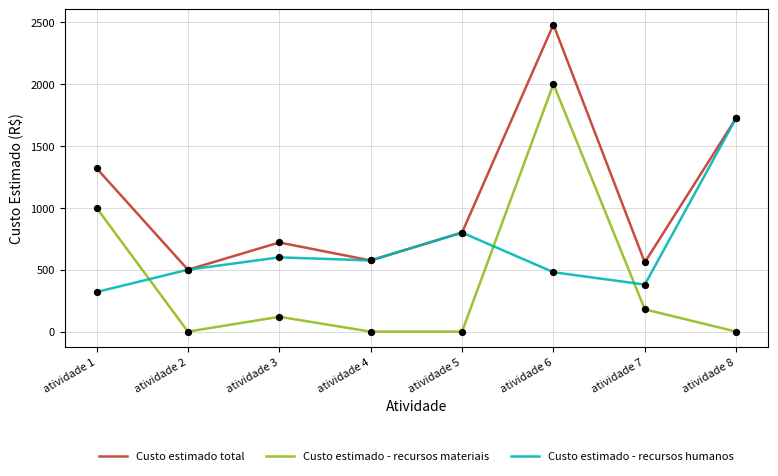

Which series has the largest total across all categories?

Custo estimado total